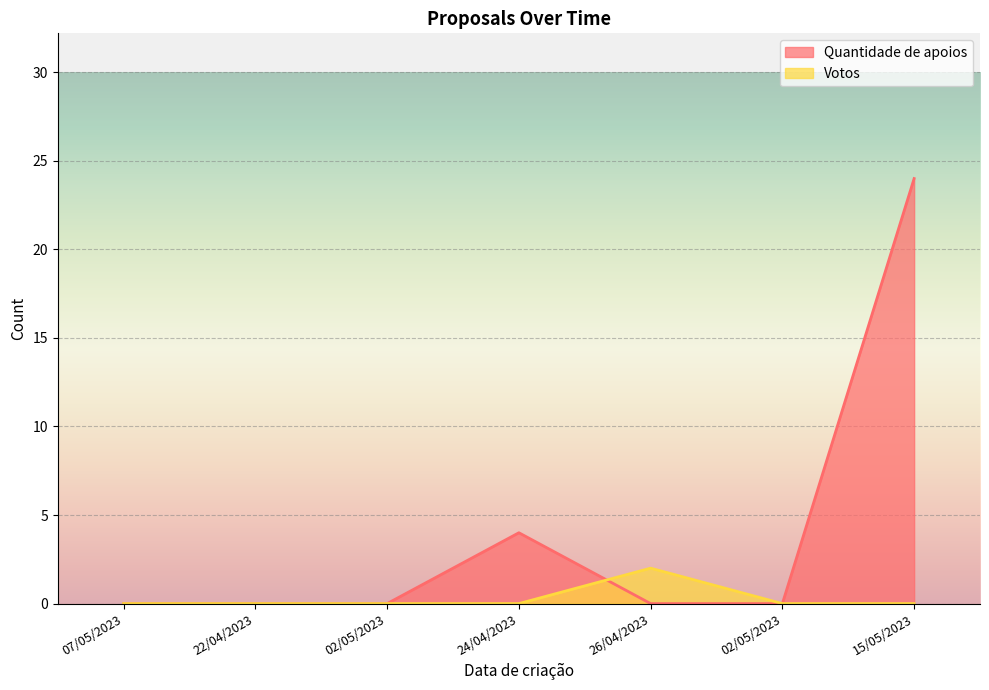

How many values in the Votos series exceed 0?

1